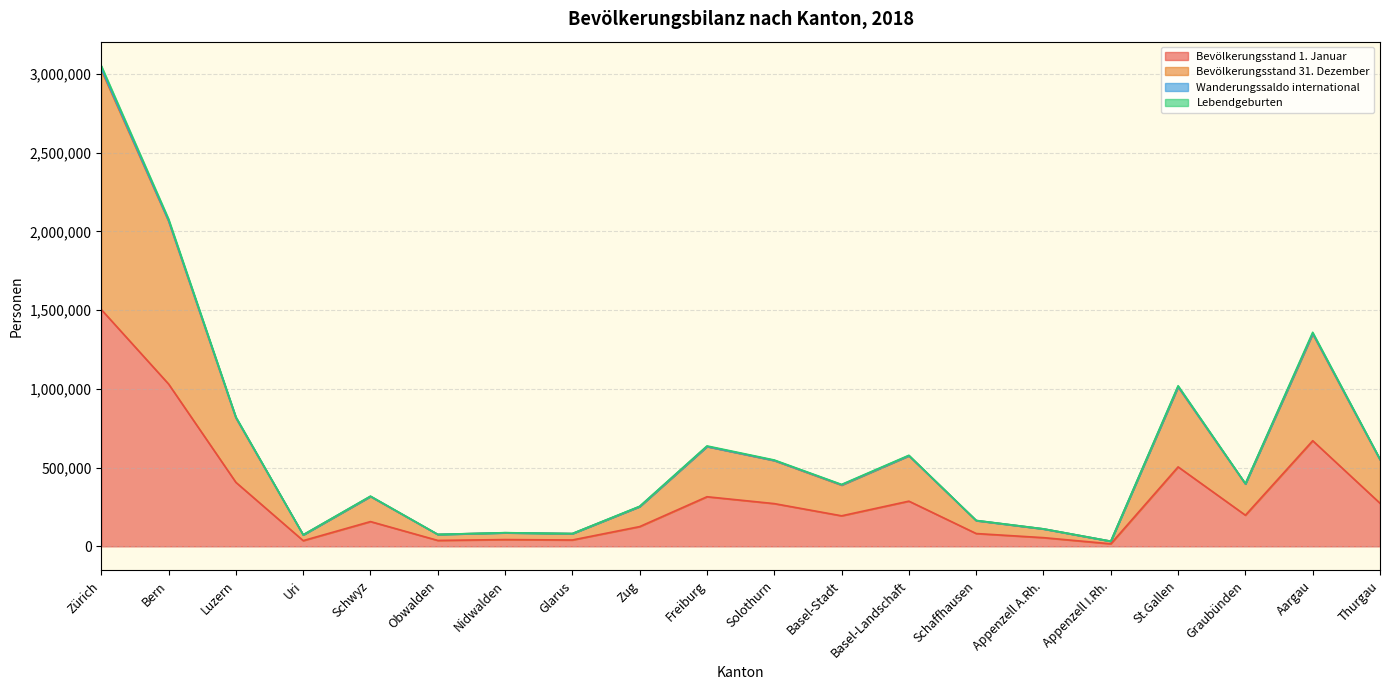

Does the chart display data point markers on the line(s)?

No